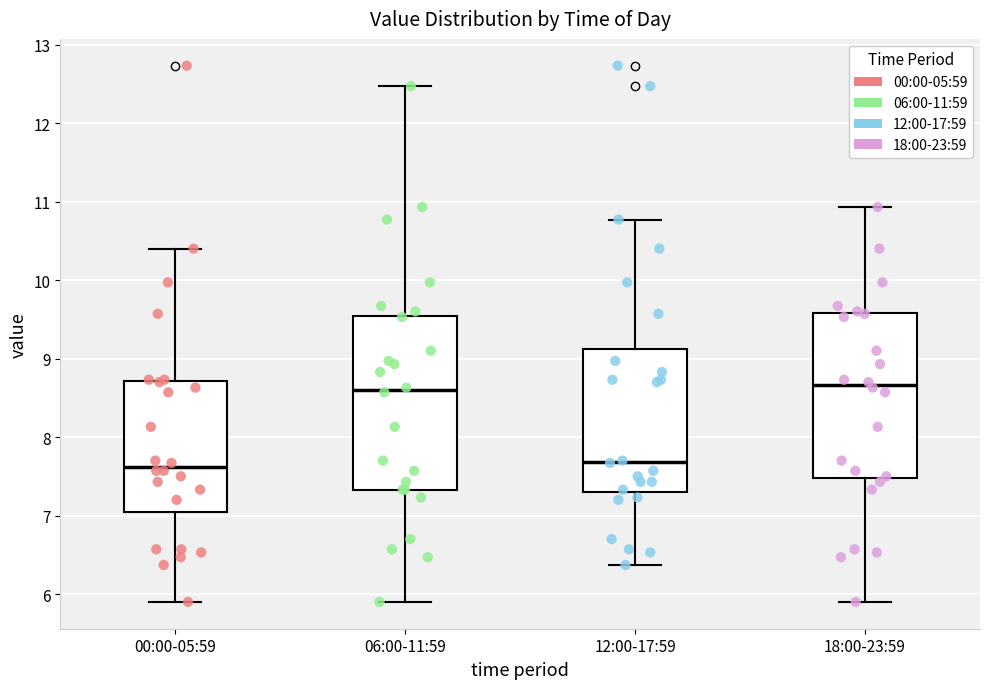

Comparing the boxes themselves (not the whiskers), which one is the tallest?

06:00-11:59